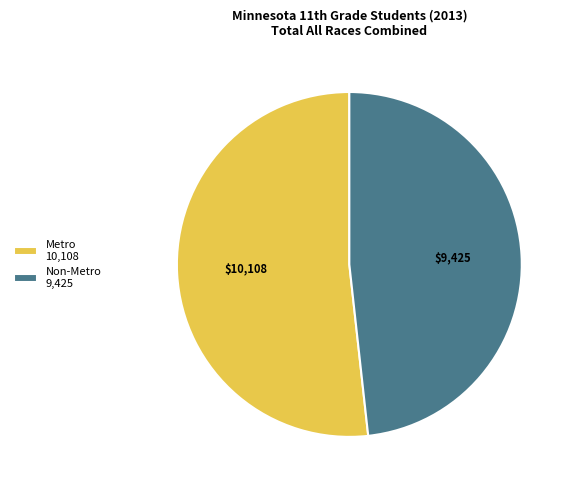

What is the ratio of the value at Non-Metro 9,425 to the value at Metro 10,108?

0.9